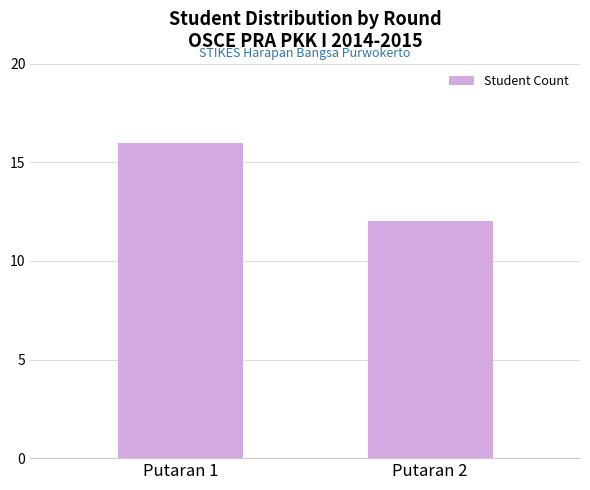

Rank the categories by value from lowest to highest.

Putaran 2, Putaran 1